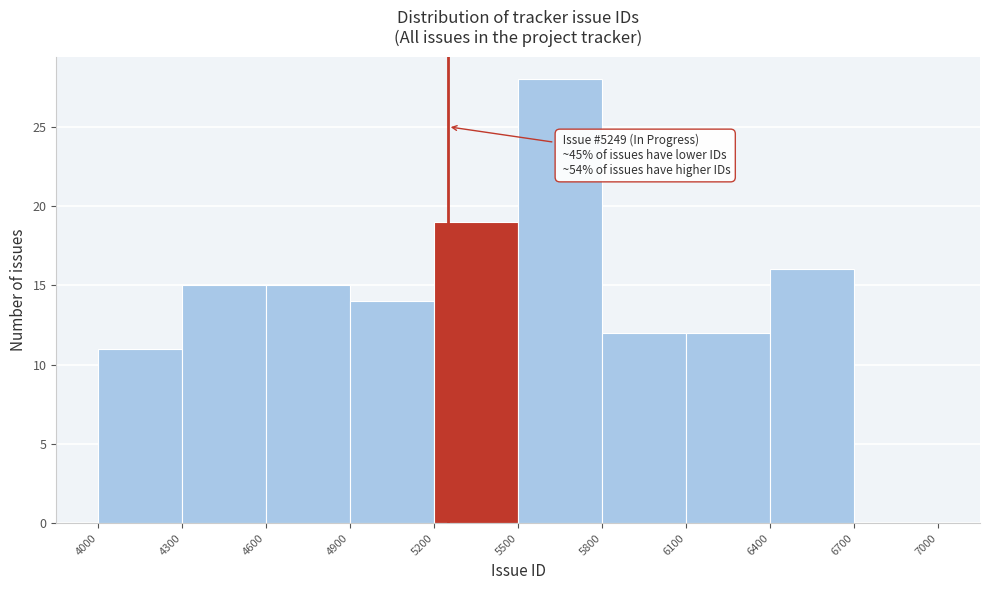

Over which range of the x-axis is the bar tallest?

5500 to 5800